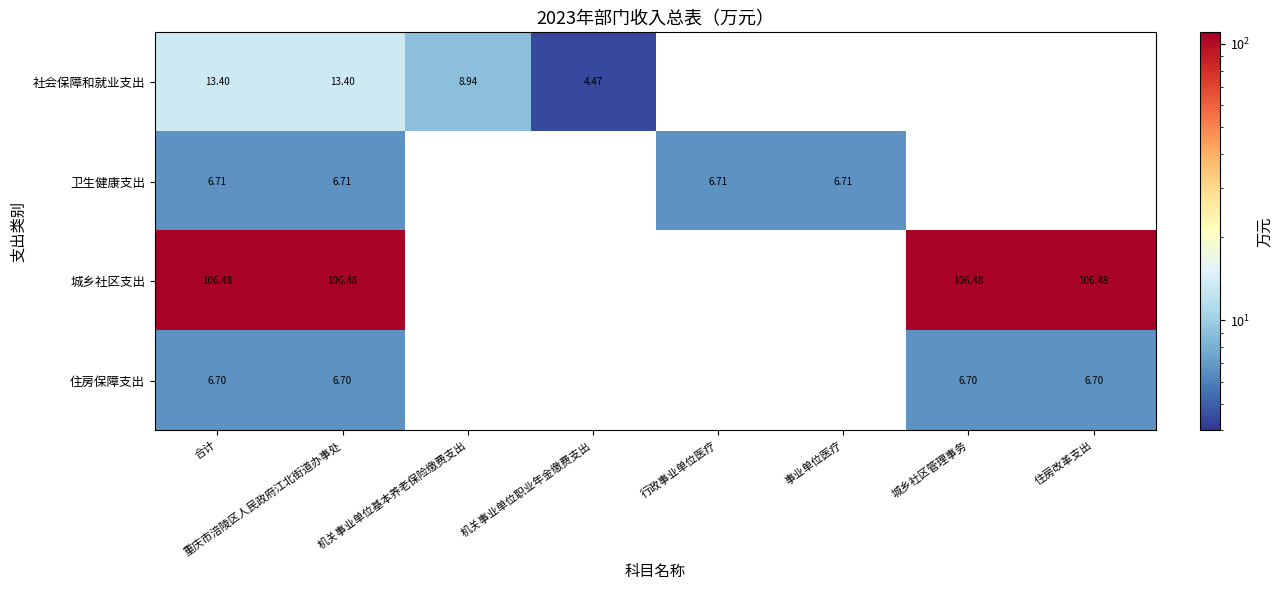

Rank the series at 合计 from highest to lowest value.

城乡社区支出, 社会保障和就业支出, 卫生健康支出, 住房保障支出